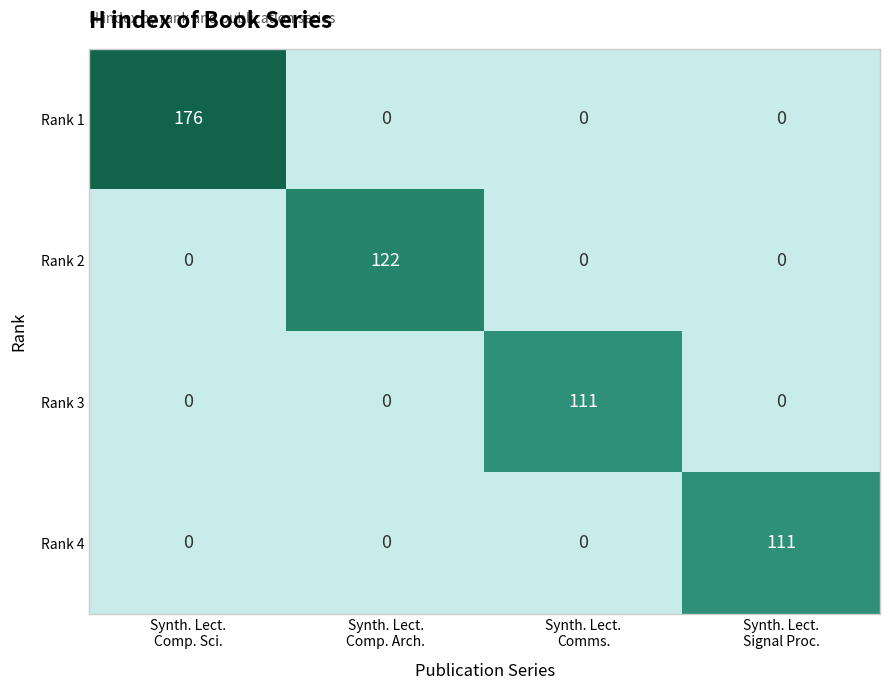

How many Rank 3 values are between 0 and 111?

4